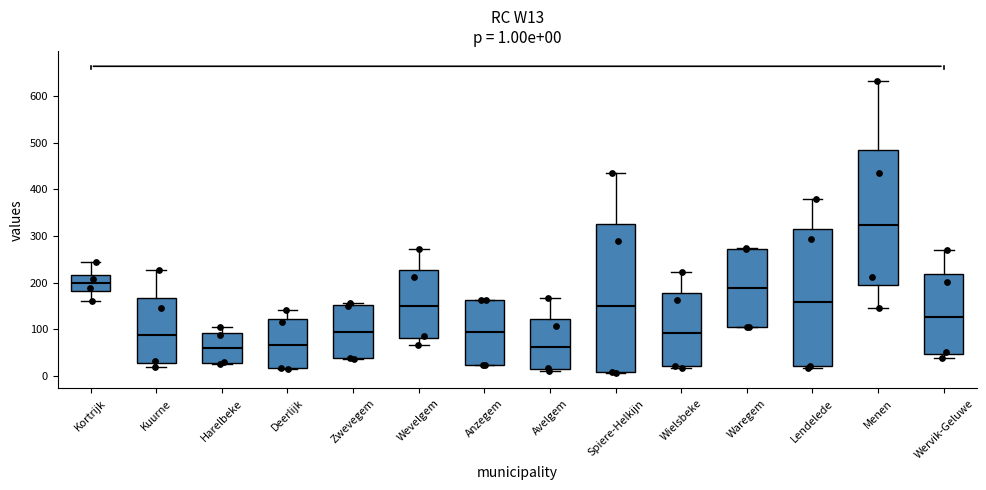

Which box is the tallest, from its lower edge to its upper edge?

Spiere-Helkijn